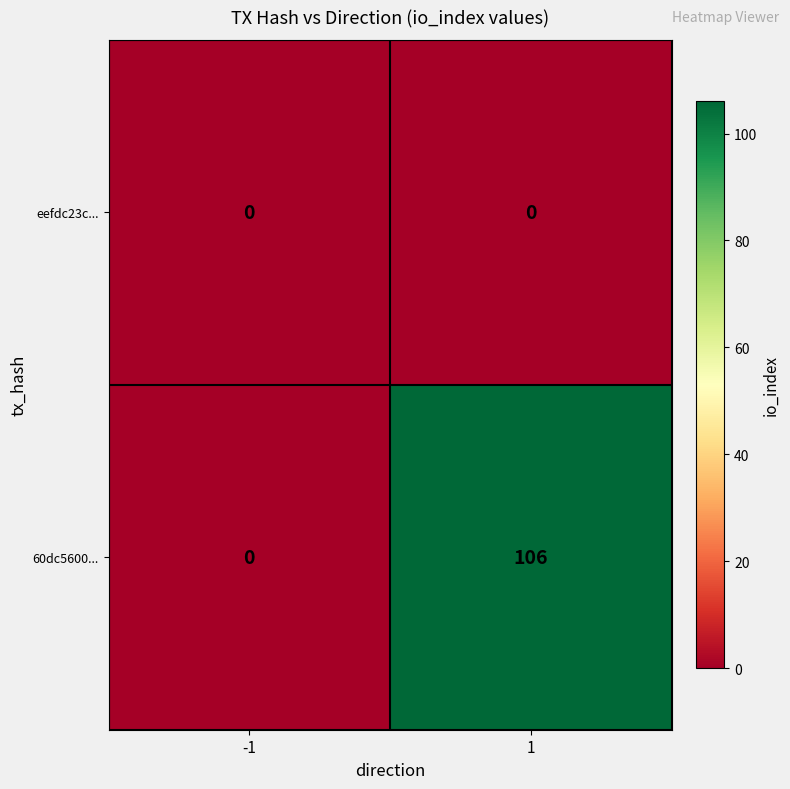

Which series has the largest total across all categories?

60dc5600...